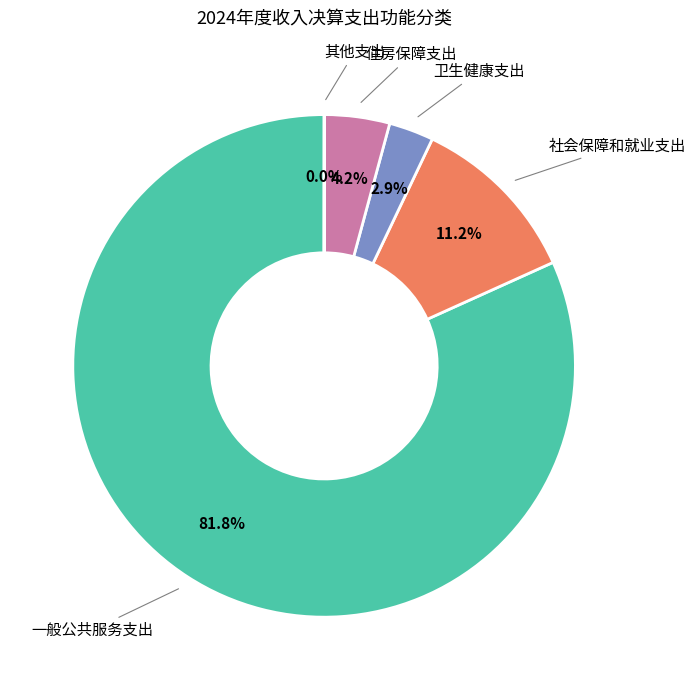

Is there any slice that represents more than half of the pie?

Yes